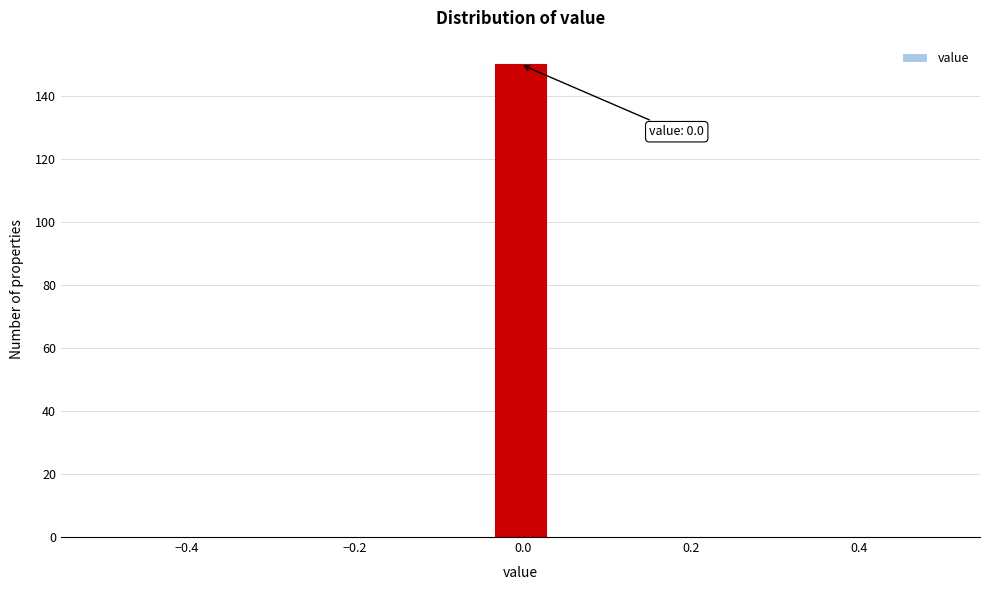

Read against the x-axis, roughly where is the centre of the tallest bar?

0.00